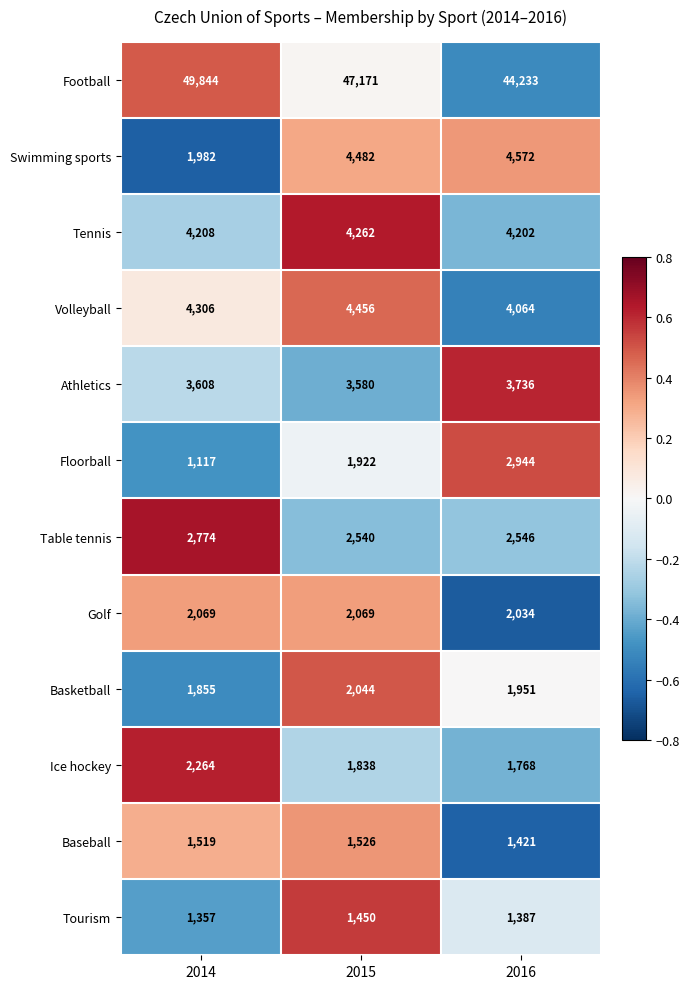

What is the total value across all series at 2015?

77340